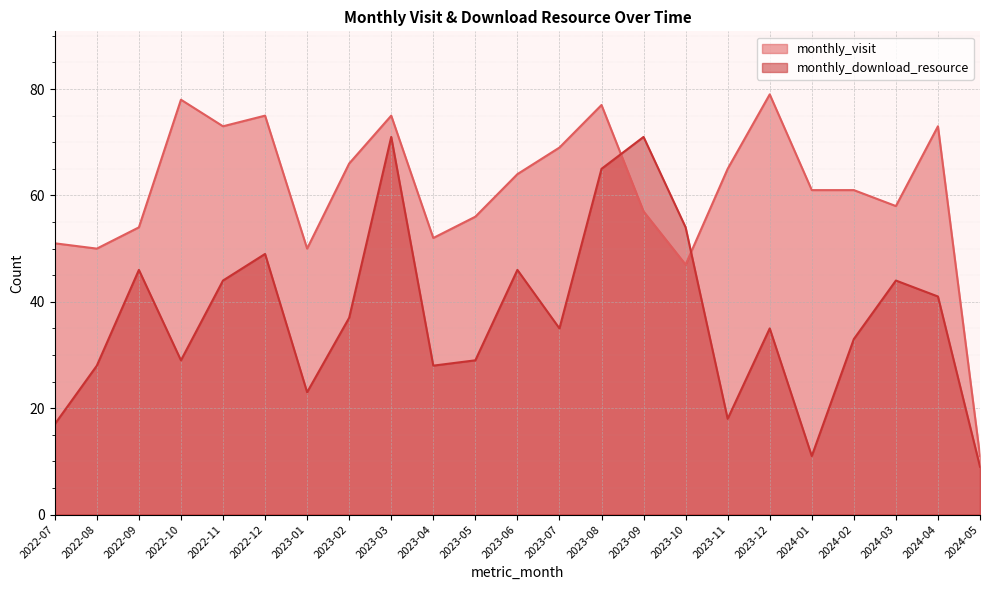

True or false: monthly_visit has a value of 56 at 2023-05.

True